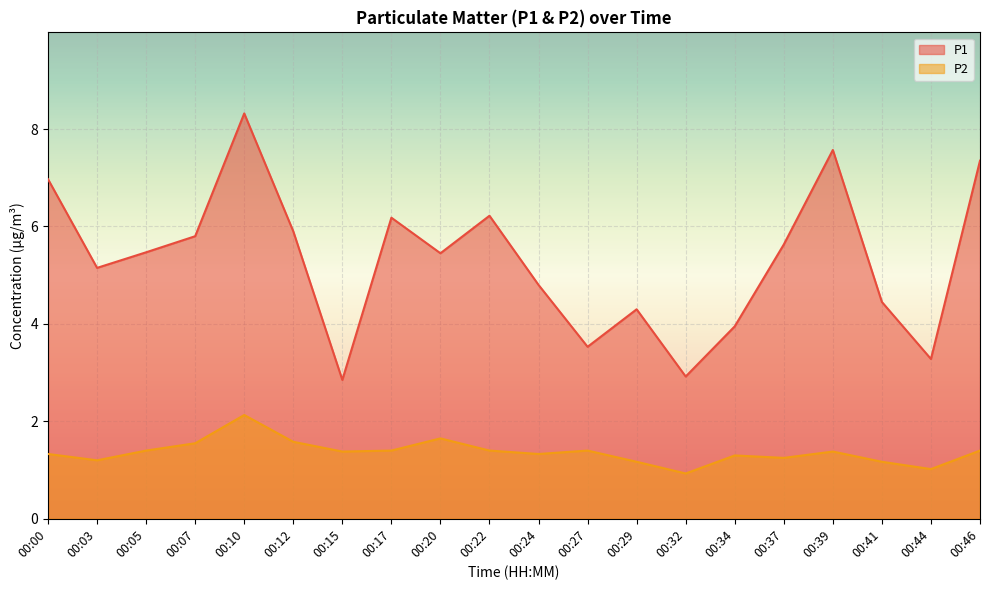

True or false: P2 and P1 cross at least once.

False